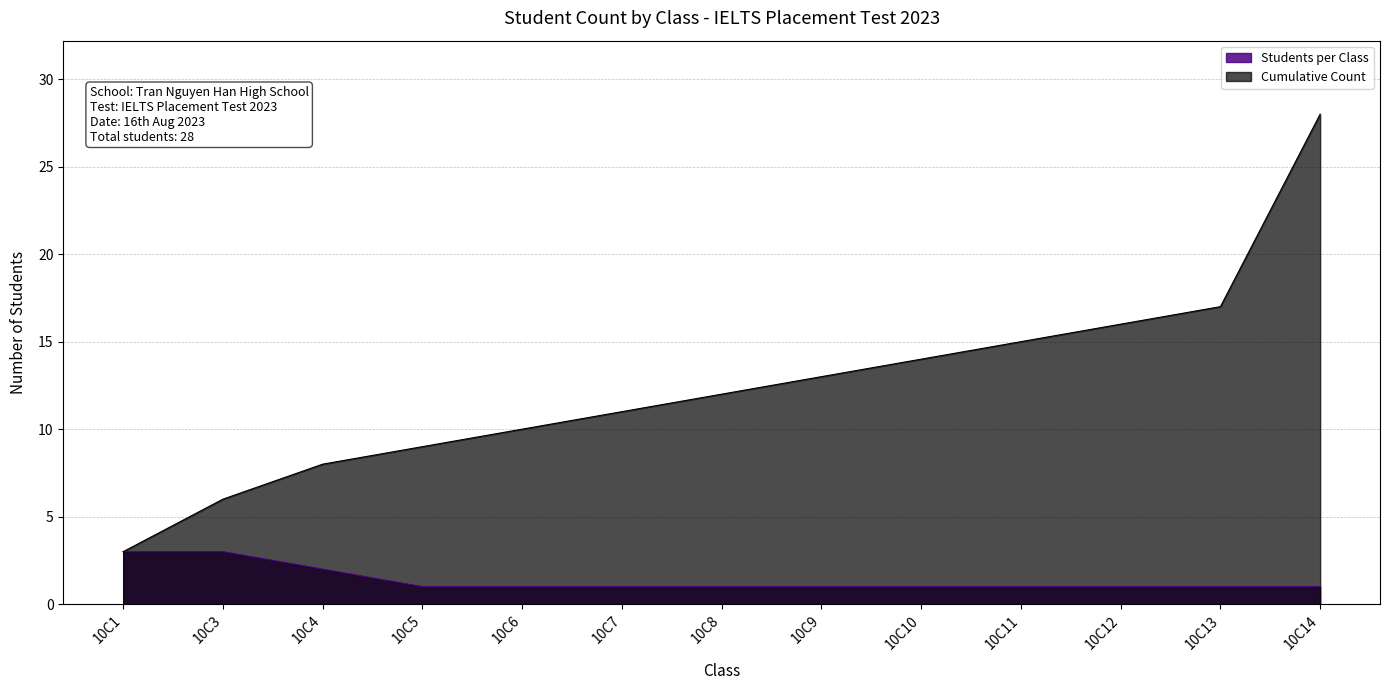

Which category has the lowest value in the Cumulative Count series?

10C1